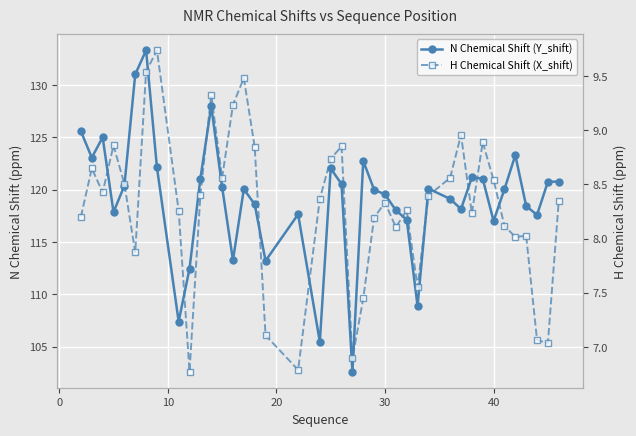

Reading right to left, transcribe all the data shown in this chart.

N Chemical Shift (Y_shift): 120.8	120.8	117.6	118.4	123.3	120.0	117.0	121.0	121.2	118.1	119.1	120.1	108.9	117.1	118.0	119.5	120.0	122.7	102.6	120.5	122.0	105.4	117.6	113.2	118.6	120.1	113.2	120.3	128.0	121.1	112.5	107.4	122.1	133.3	131.0	120.4	117.8	125.0	123.1	125.6
H Chemical Shift (X_shift): 8.3	7.0	7.1	8.0	8.0	8.1	8.5	8.9	8.2	9.0	8.6	8.4	7.6	8.3	8.1	8.3	8.2	7.4	6.9	8.9	8.7	8.4	6.8	7.1	8.8	9.5	9.2	8.6	9.3	8.4	6.8	8.3	9.7	9.5	7.9	8.5	8.9	8.4	8.6	8.2